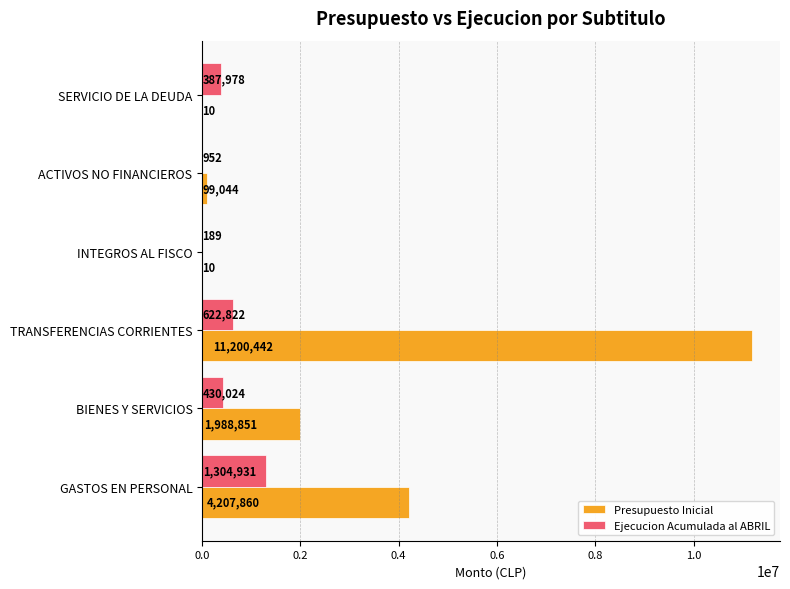

What are all the series names shown in the legend?

Presupuesto Inicial, Ejecucion Acumulada al ABRIL